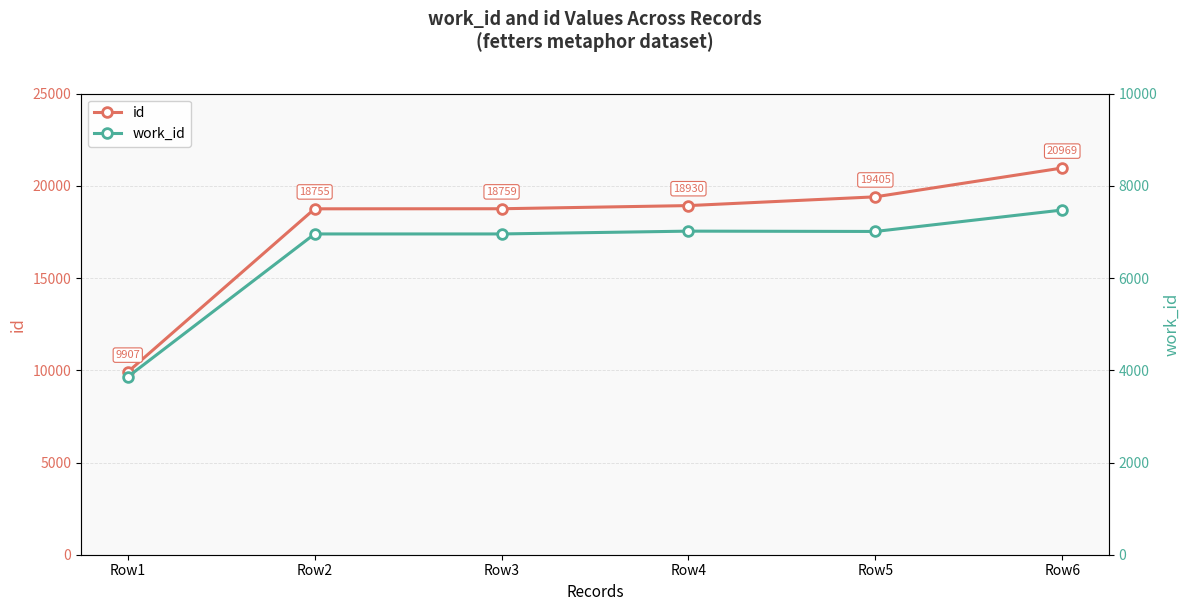

Is the value of work_id at Row6 greater than the value of id at Row5?

No